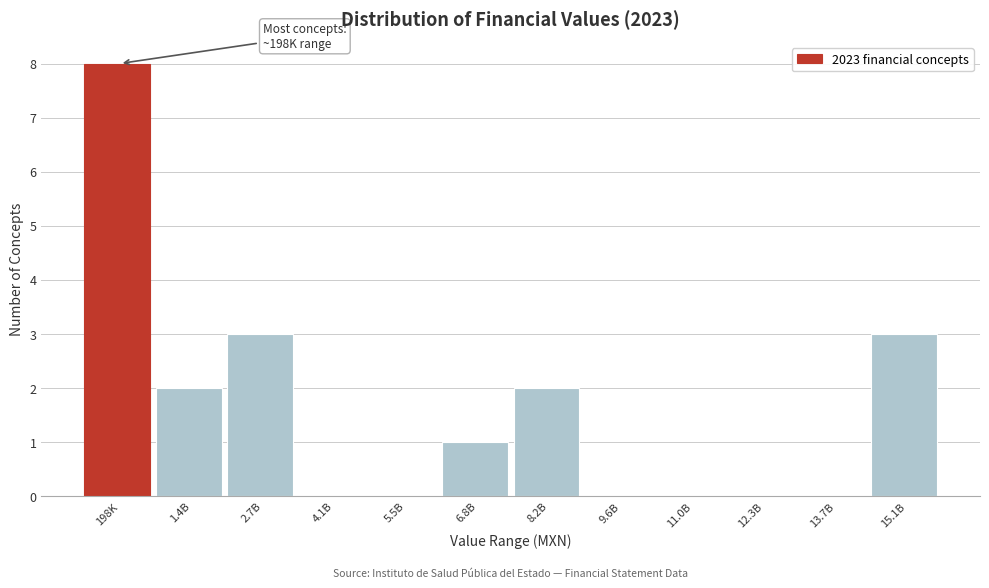

Reading left to right, extract all data points from this chart.

198K=8	1.4B=2	2.7B=3	4.1B=0	5.5B=0	6.8B=1	8.2B=2	9.6B=0	11.0B=0	12.3B=0	13.7B=0	15.1B=3